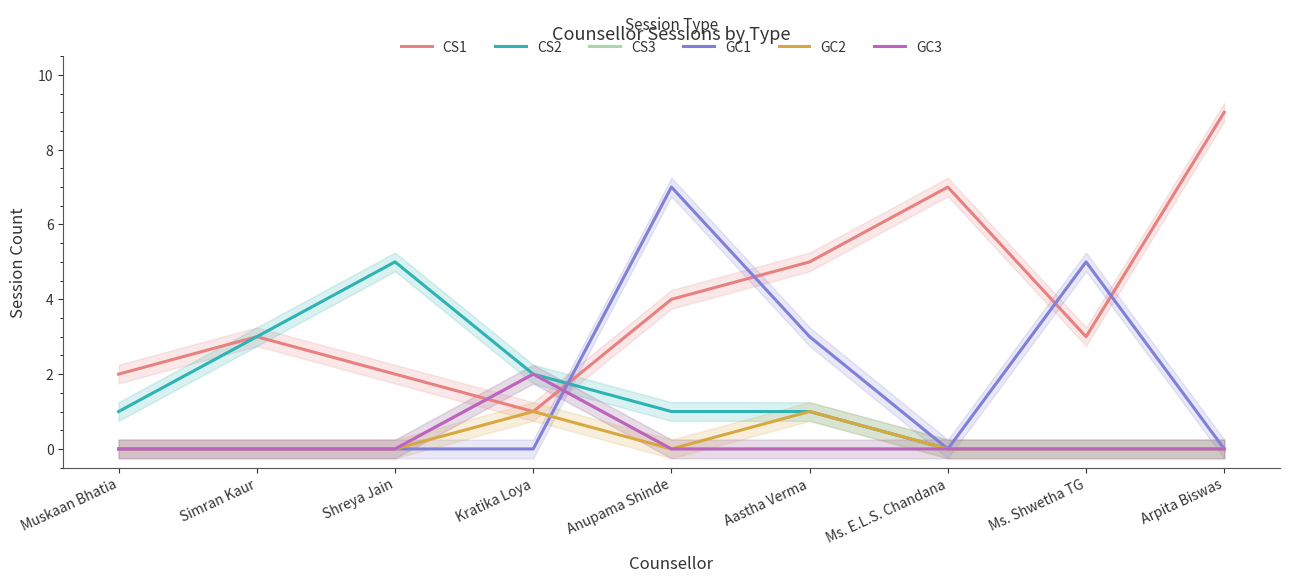

Which category has the lowest value in the GC3 series?

Muskaan Bhatia